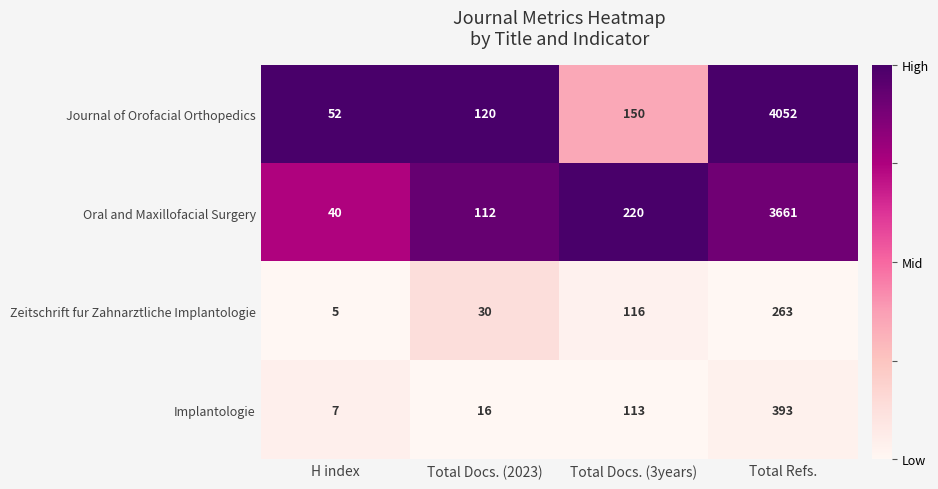

Which series has the largest total across all categories?

Journal of Orofacial Orthopedics